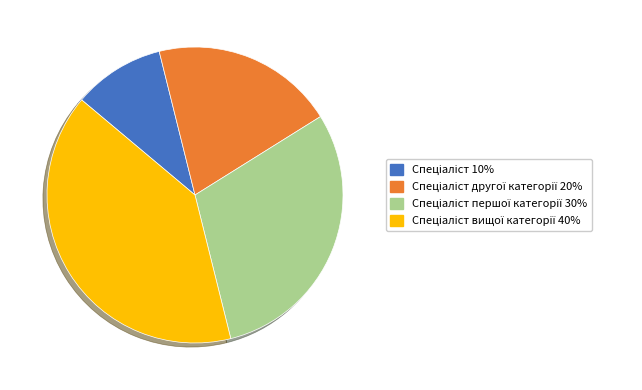

Does any single category account for the majority?

No